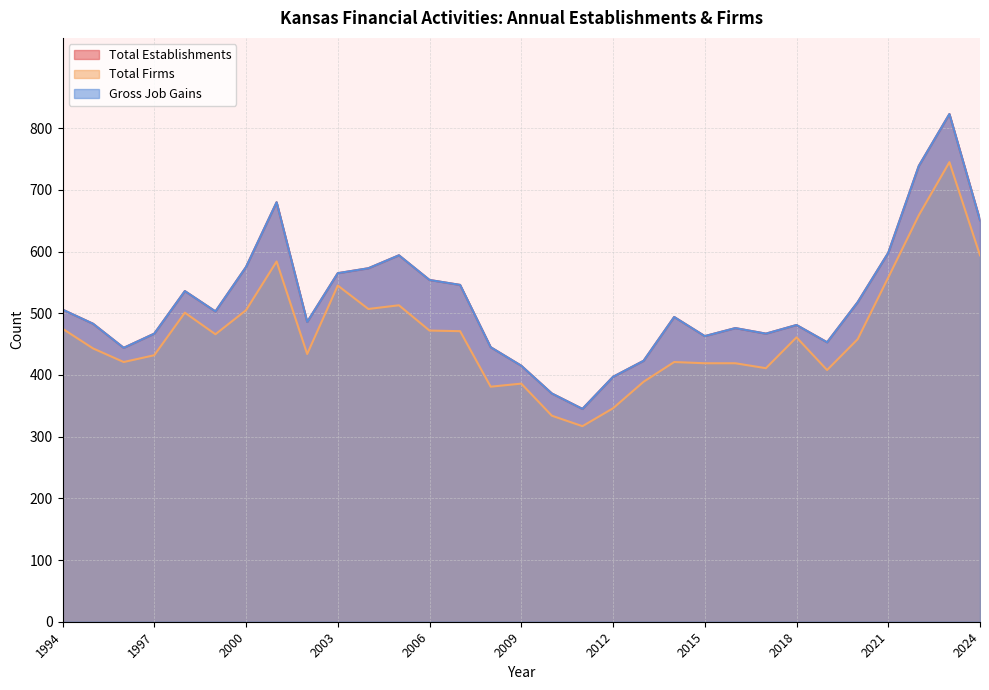

How many lines are shown in the chart?

3